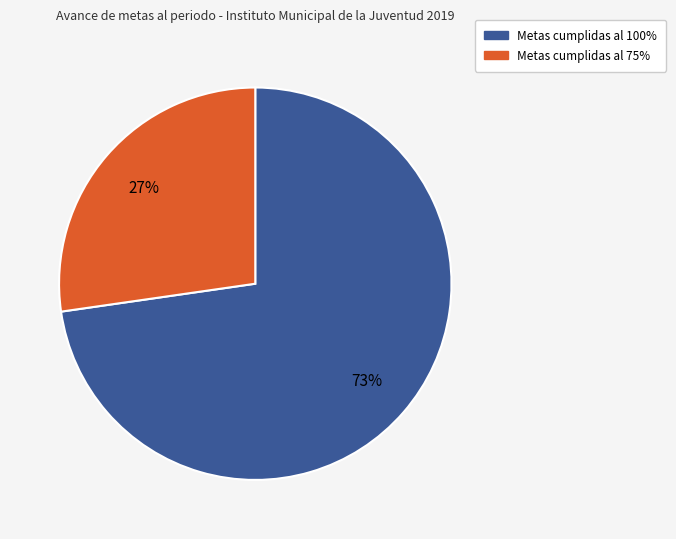

To the nearest percent, what is the average slice percentage?

50%